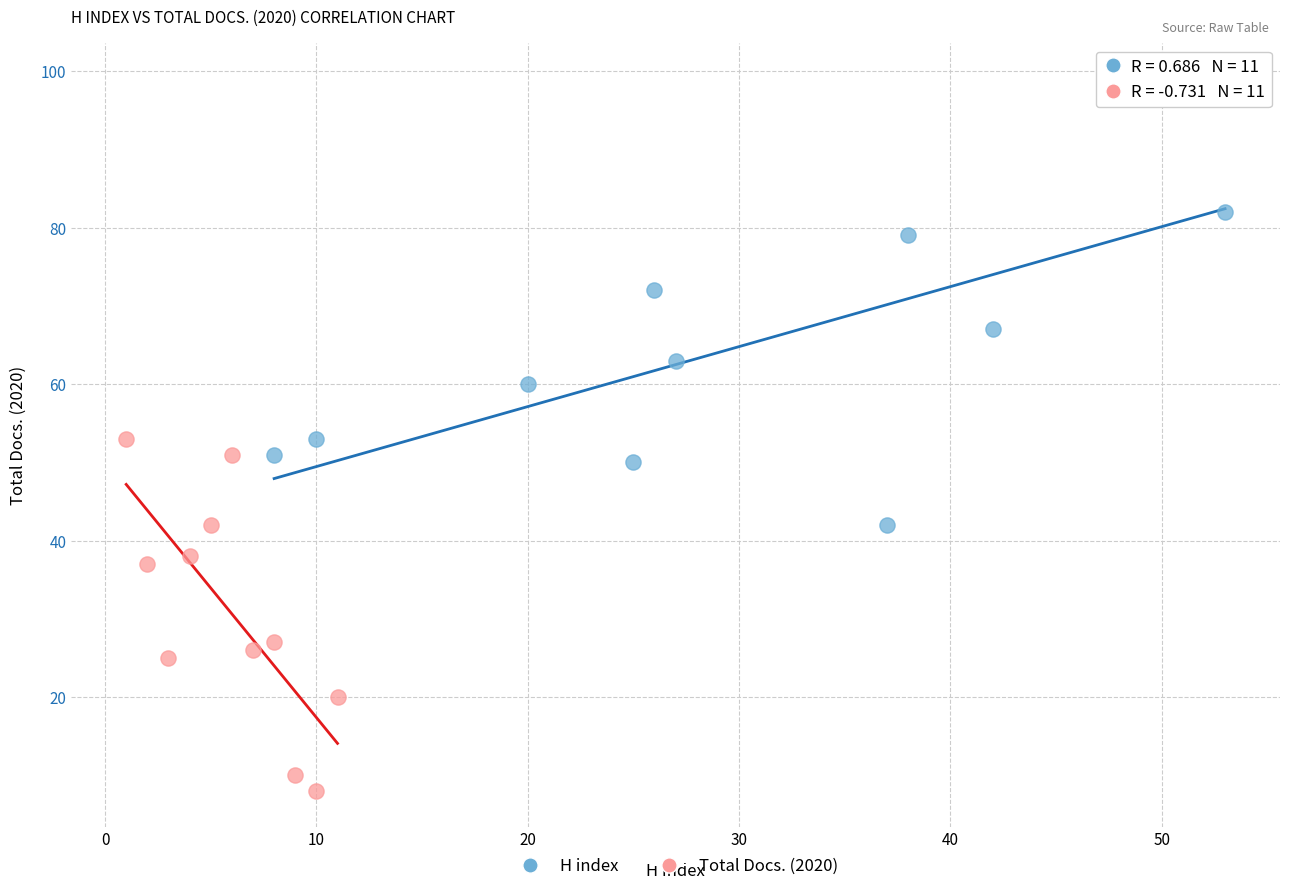

Which series has the largest Y range (max minus min)?

H index